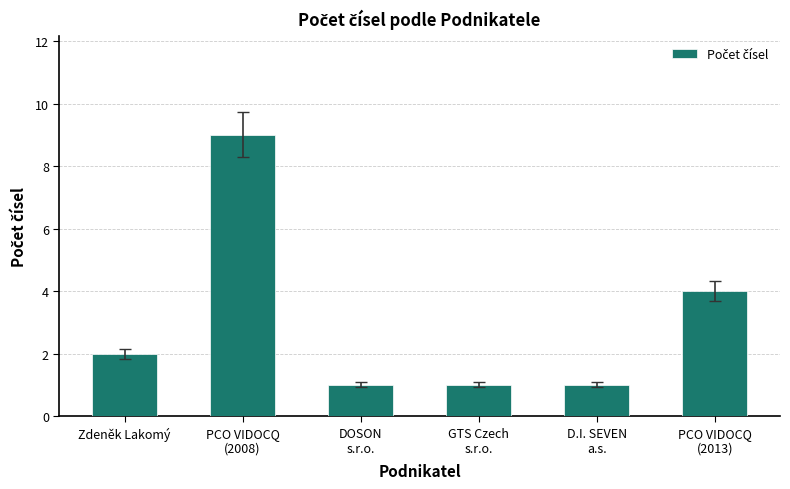

What is the value of the 6th bar from the left?

4